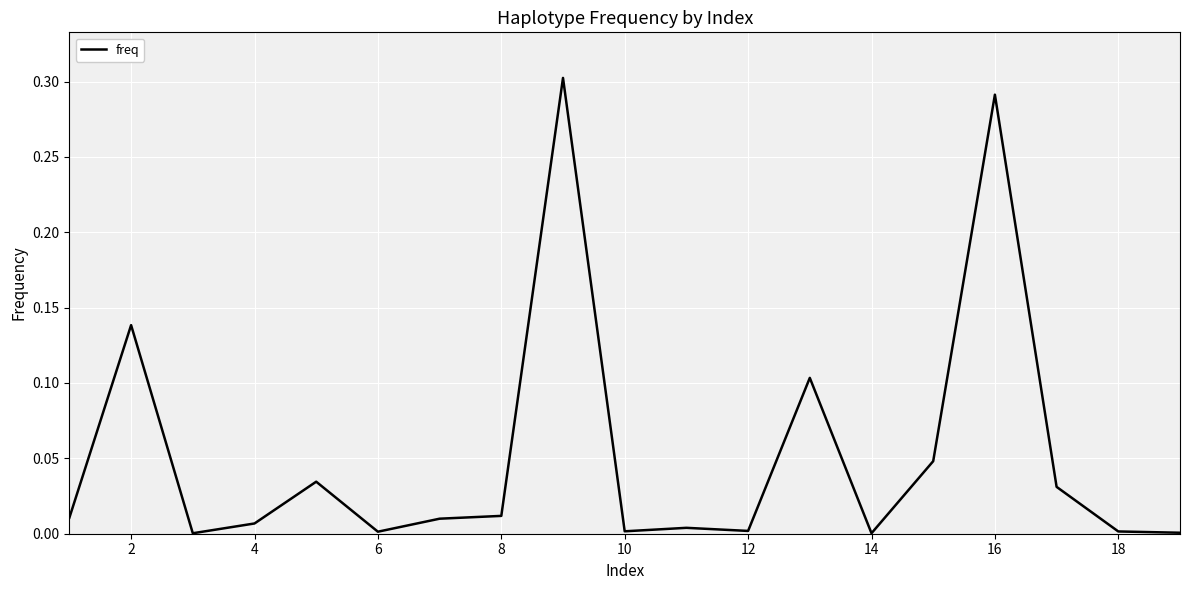

Reading left to right, transcribe all the data shown in this chart.

0.0	0.1	0.0	0.0	0.0	0.0	0.0	0.0	0.3	0.0	0.0	0.0	0.1	0.0	0.0	0.3	0.0	0.0	0.0